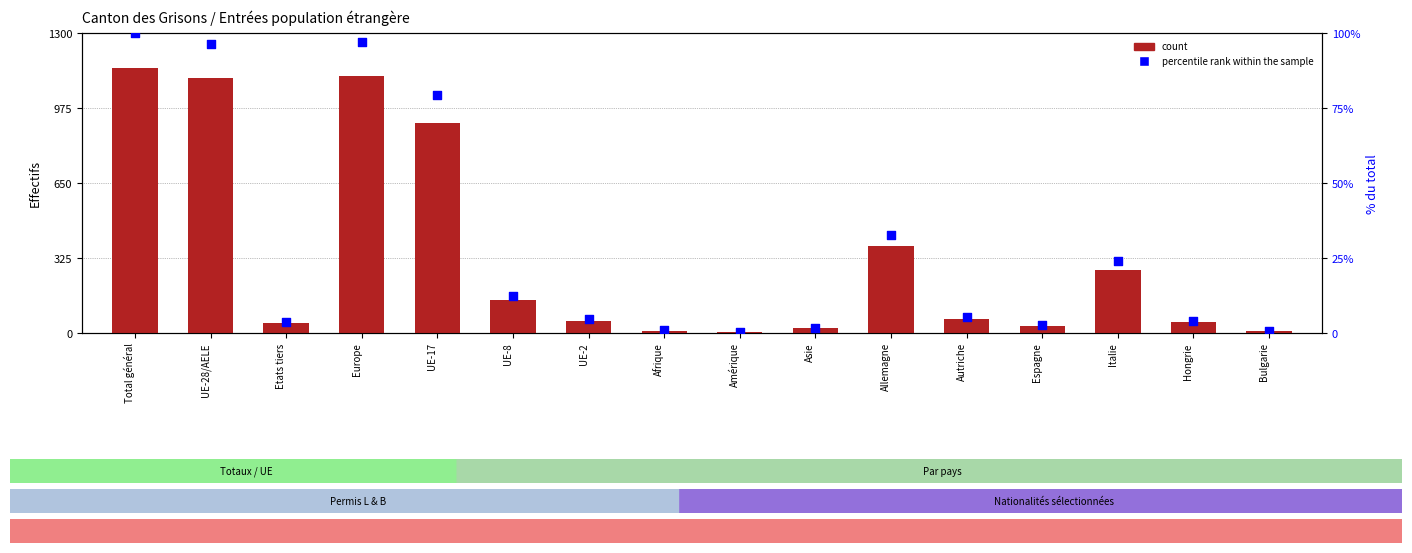

Is the value of percentile rank within the sample at Etats tiers greater than the value of count (Permis B) at Bulgarie?

No